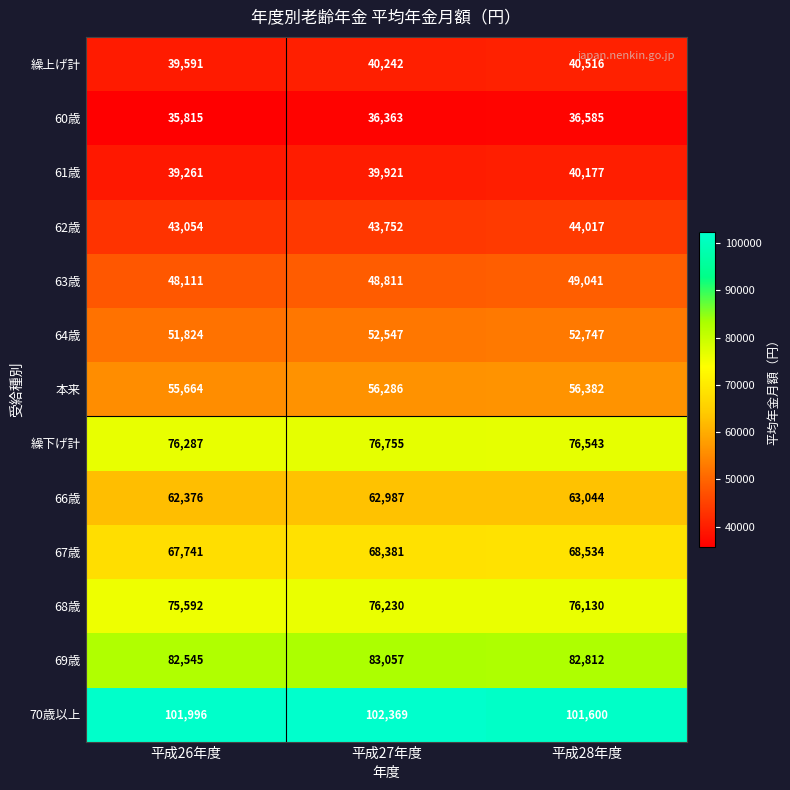

What is the difference between the maximum and minimum values in the 67歳 series?

793